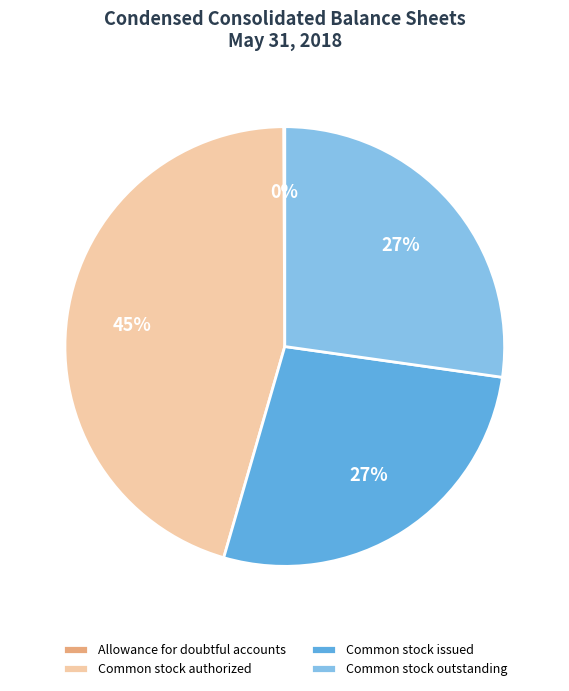

What is the largest slice in the pie chart?

Common stock authorized